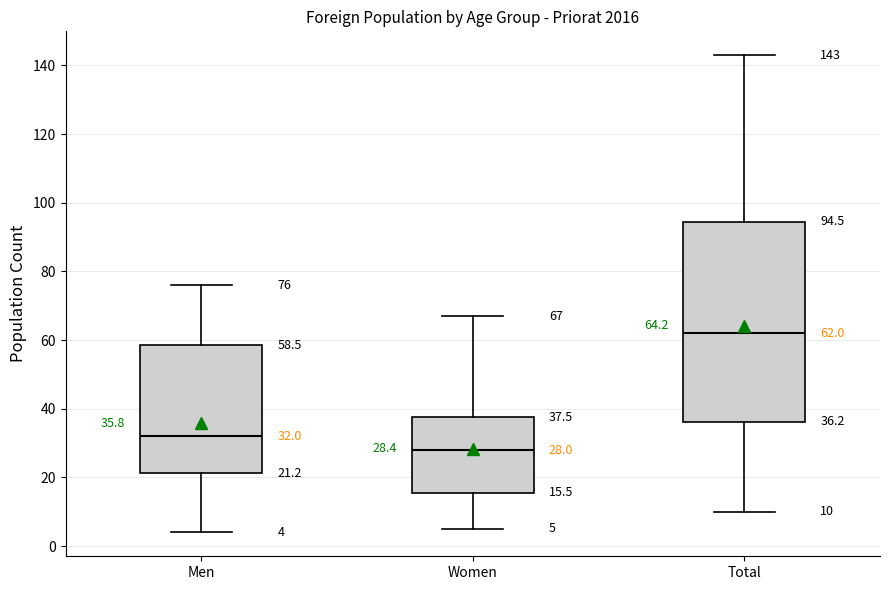

Which box's median line is the lowest?

Women